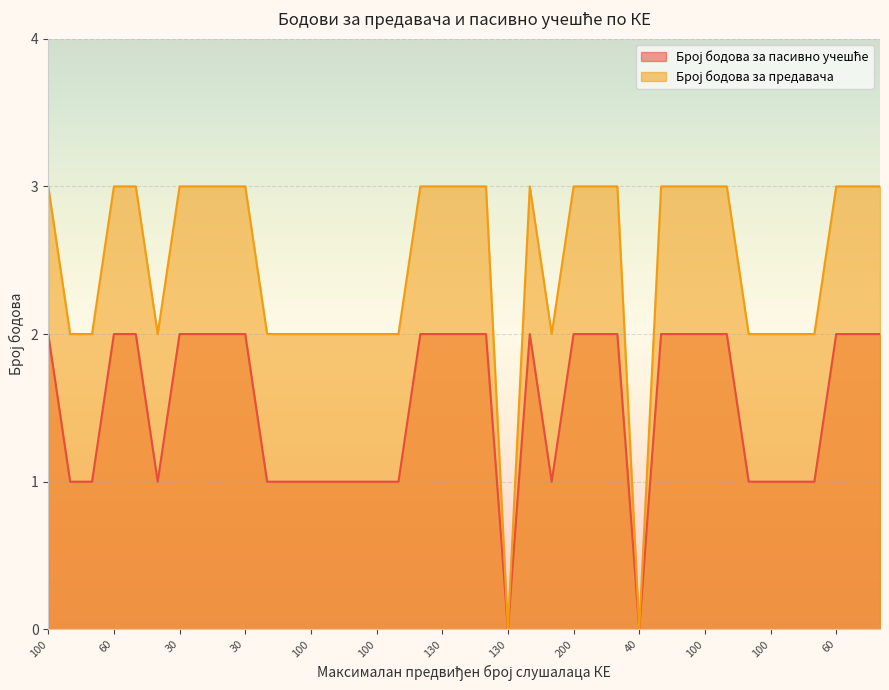

What is the value of the Број бодова за пасивно учешће point at the 2nd from the left?

1